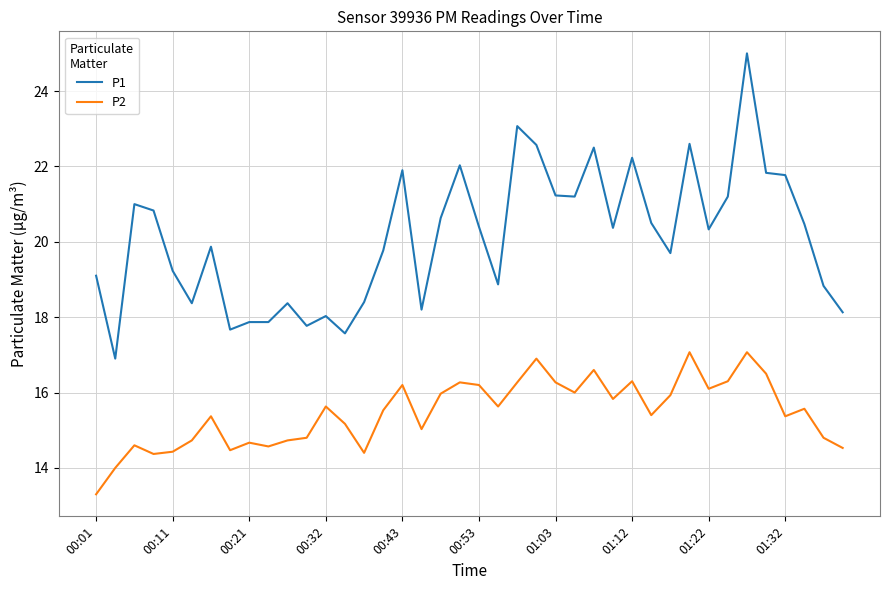

What is the difference between the maximum and minimum values in the P1 series?

8.1